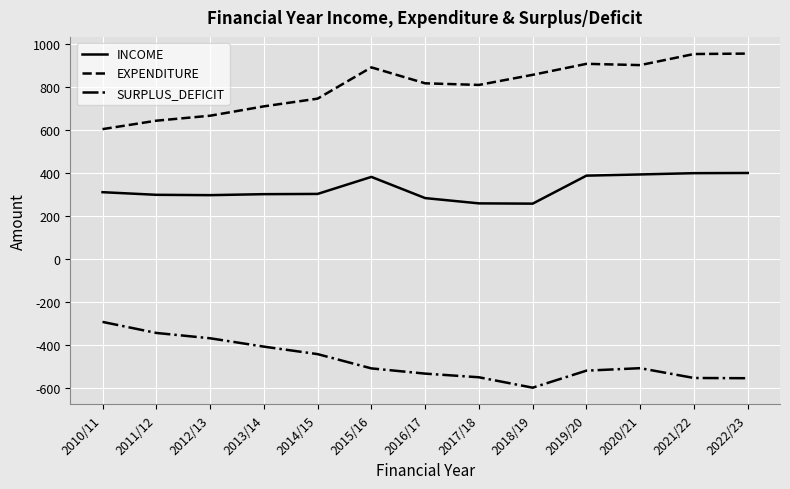

True or false: EXPENDITURE has more than 0 points higher than both neighbors.

True